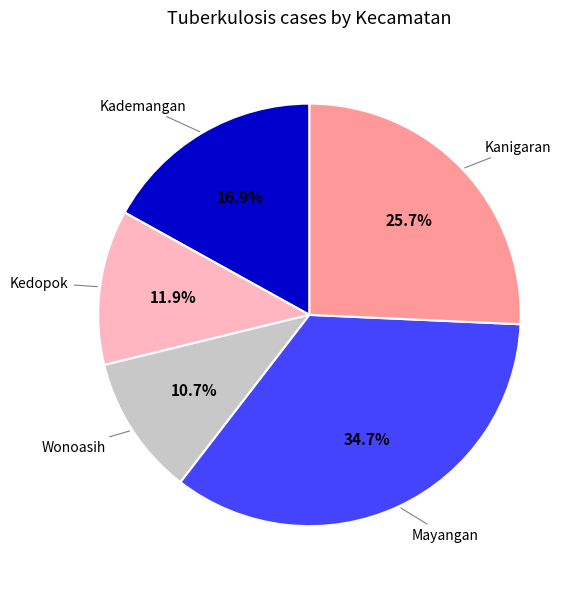

What percentage do Kedopok and Kademangan together represent?

28.8%